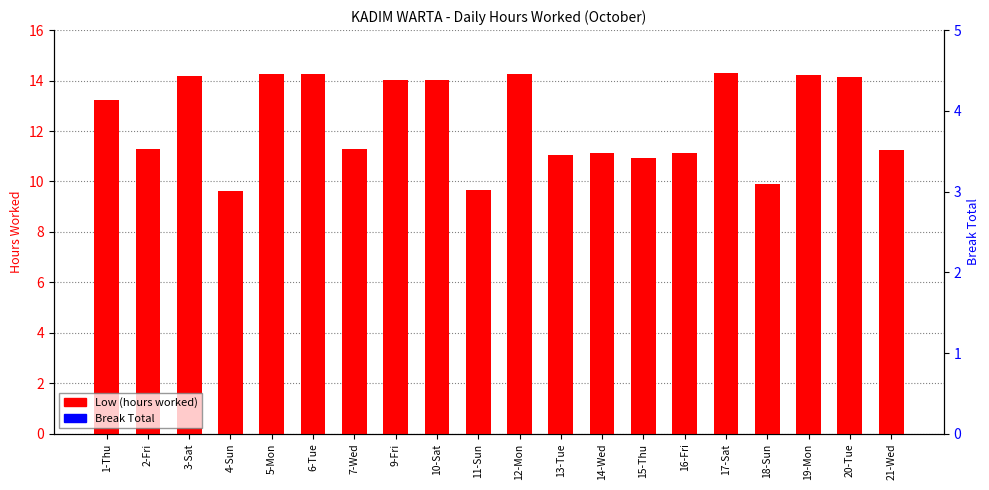

Count the number of data series in this chart.

2